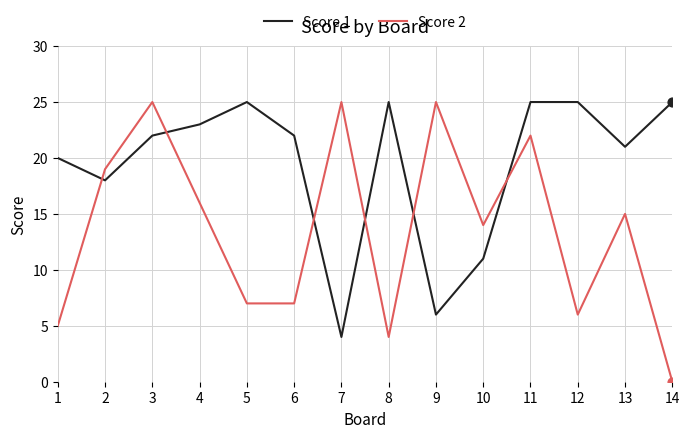

Which series has the largest total across all categories?

Score 1